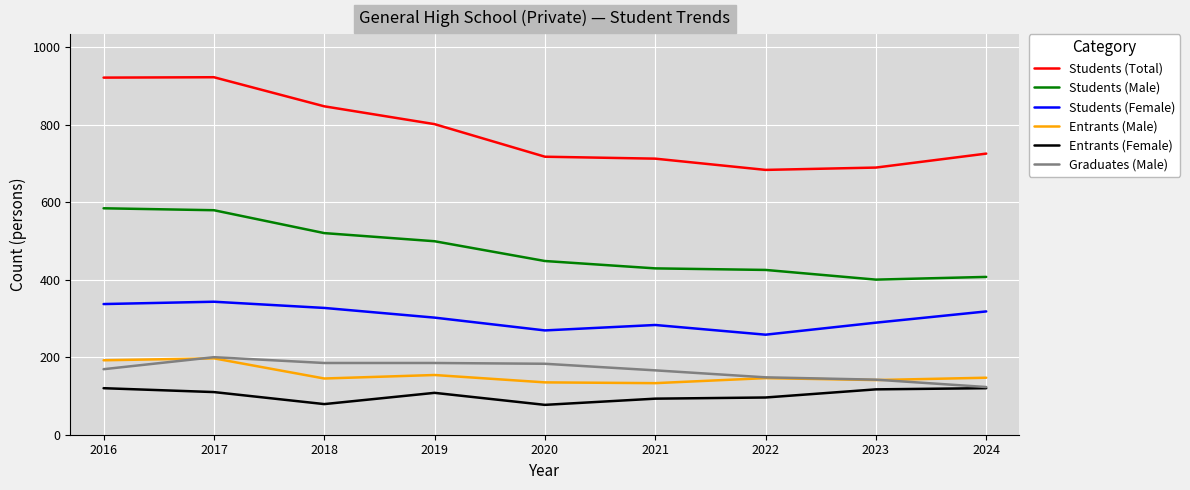

True or false: Entrants (Female) and Entrants (Male) intersect in this chart.

False